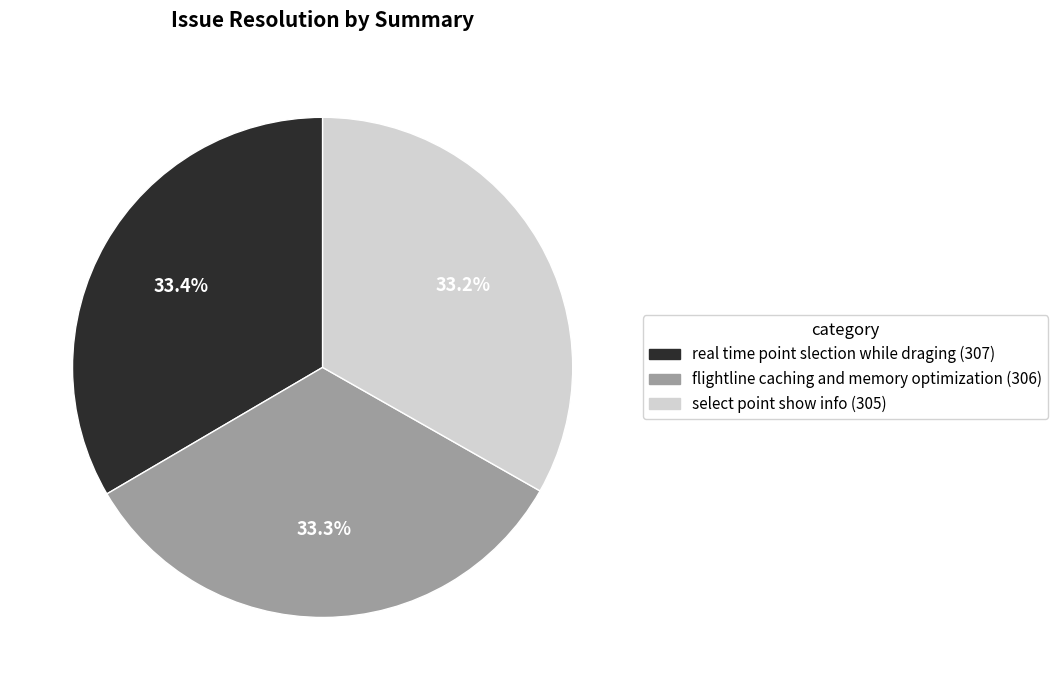

Count the number of slices in the pie.

3